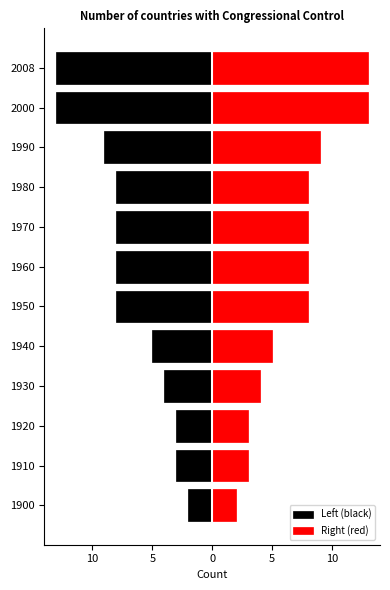

What is the average value of the Left (black) series?

-7